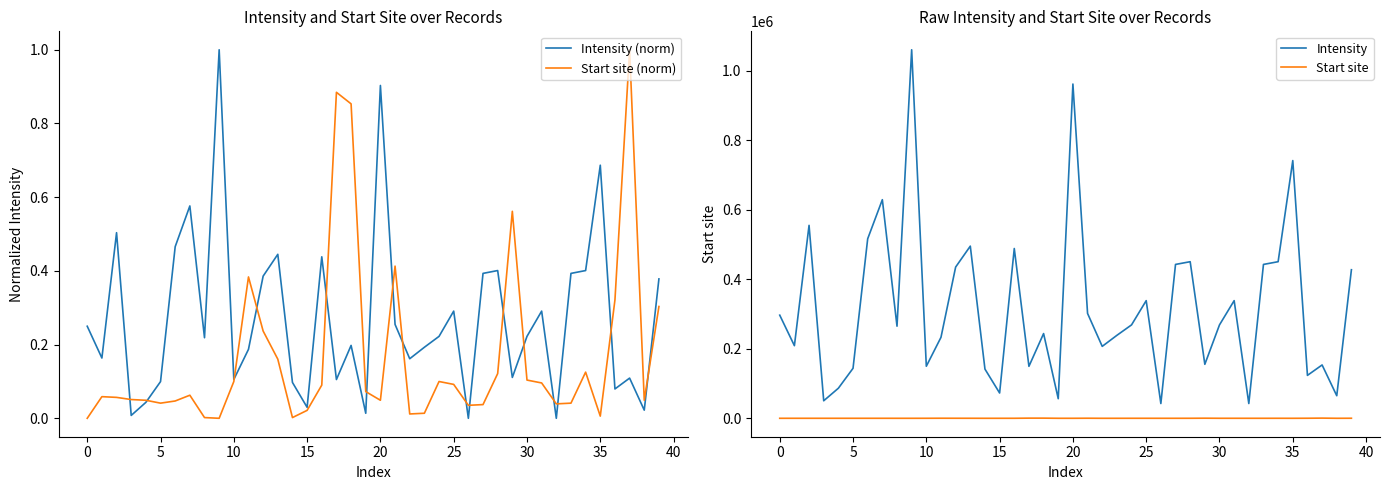

At how many categories does at least one series exceed 962522?

1